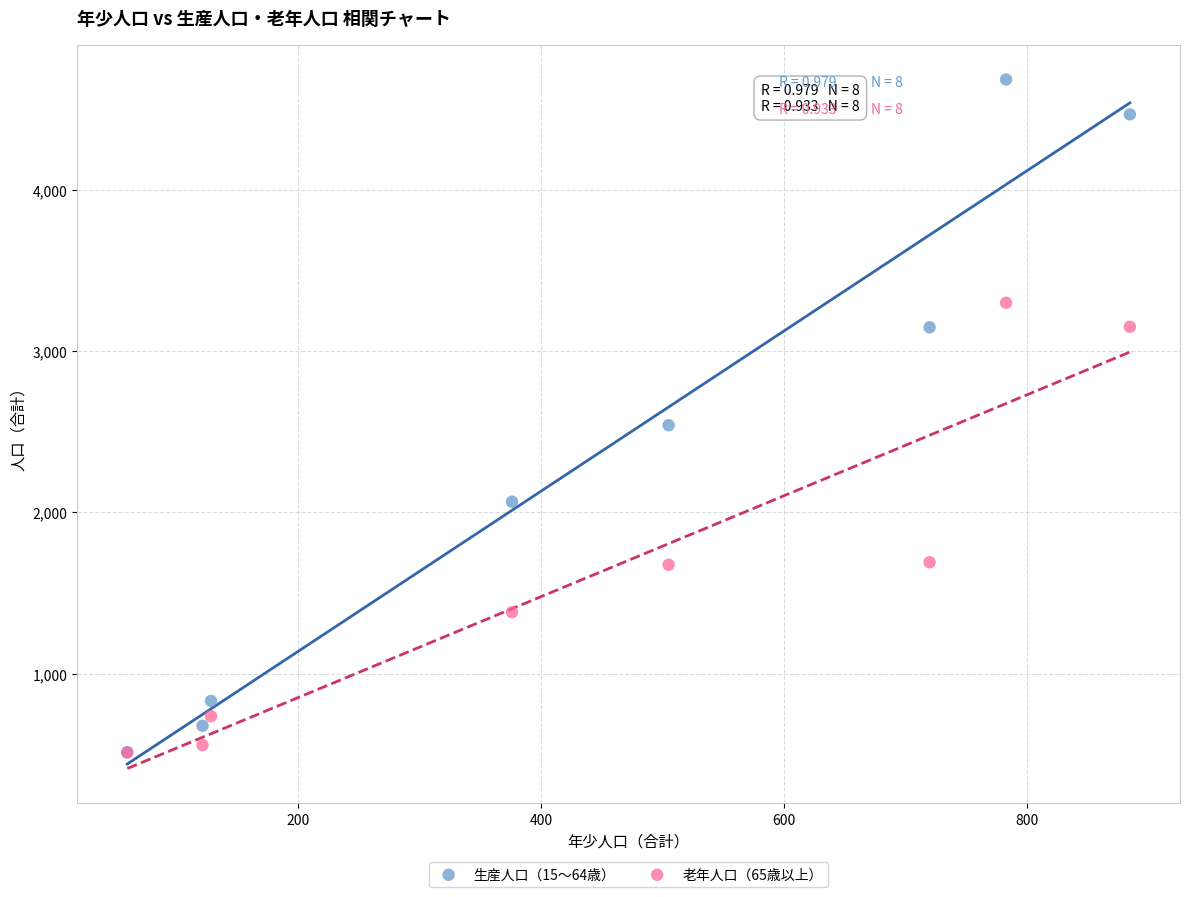

Which series contains the highest Y value?

生産人口（15～64歳）